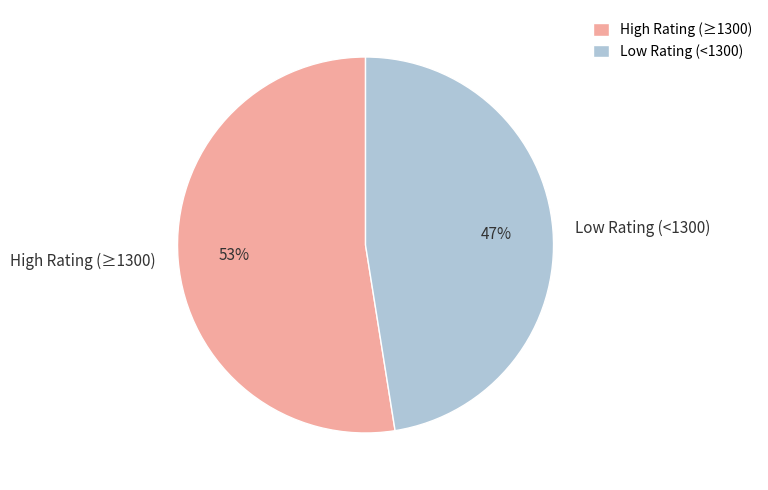

Is it true that High Rating (≥1300) is 53% of the pie?

True